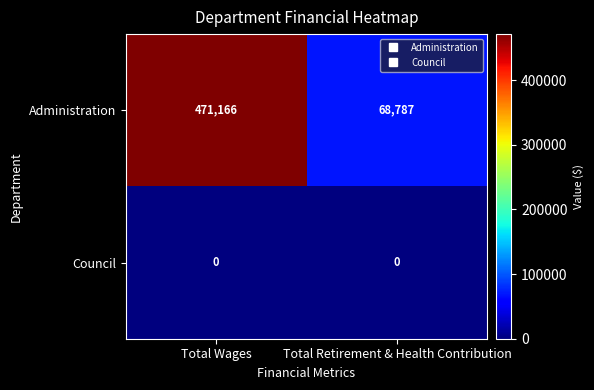

What is the sum of all Administration values?

539953